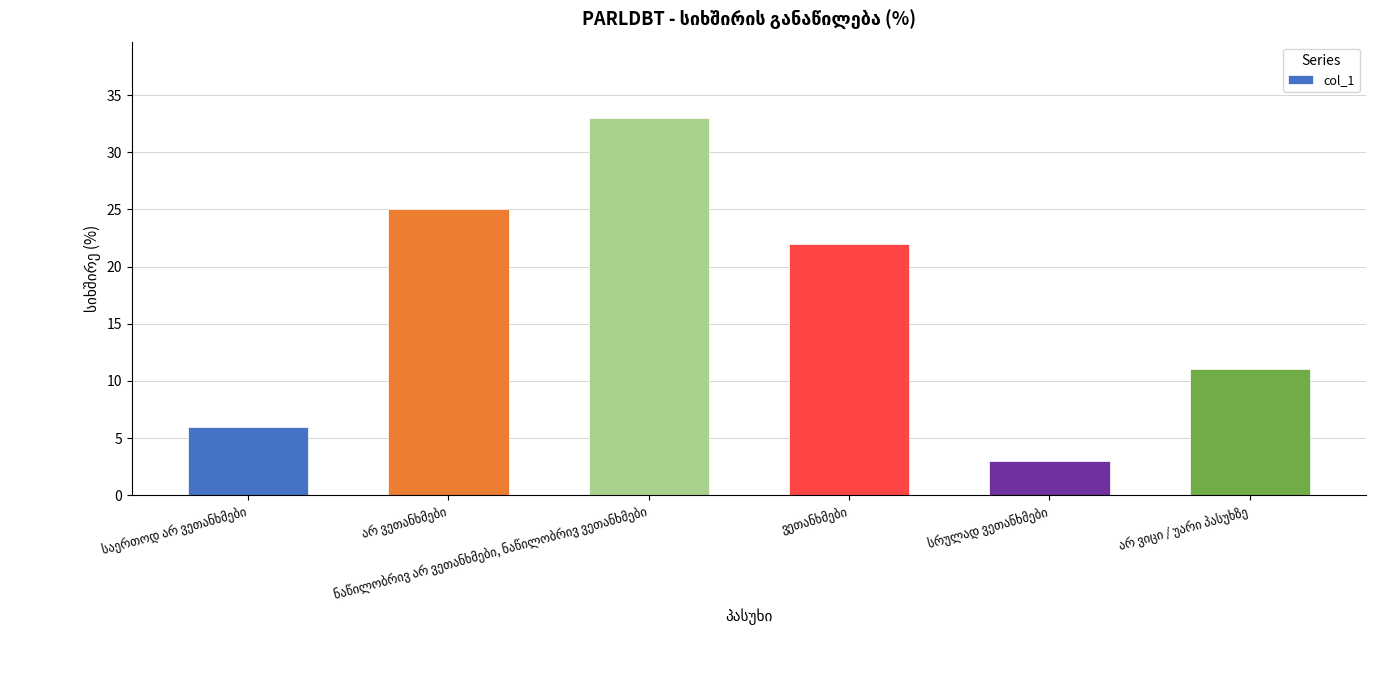

What is the greatest value displayed?

33